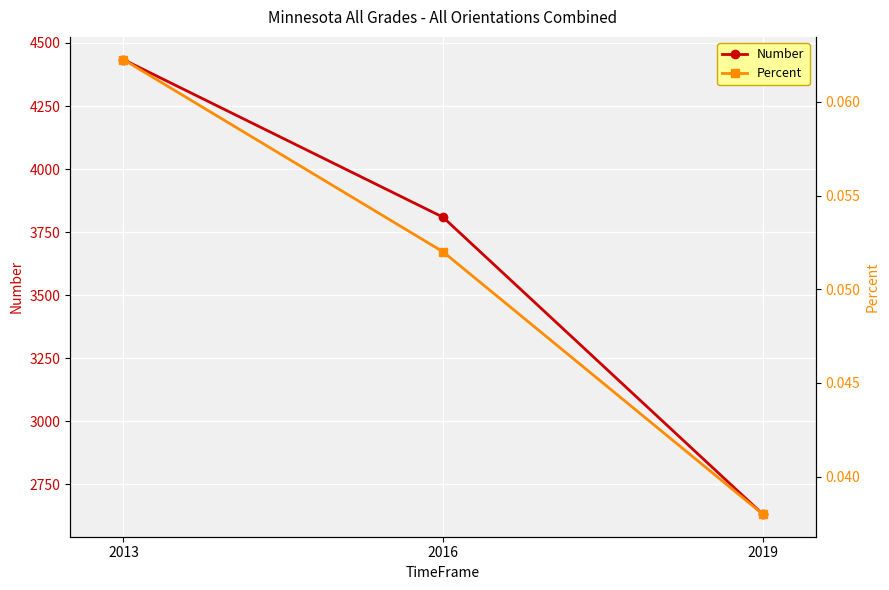

Count the number of categories in the chart.

3